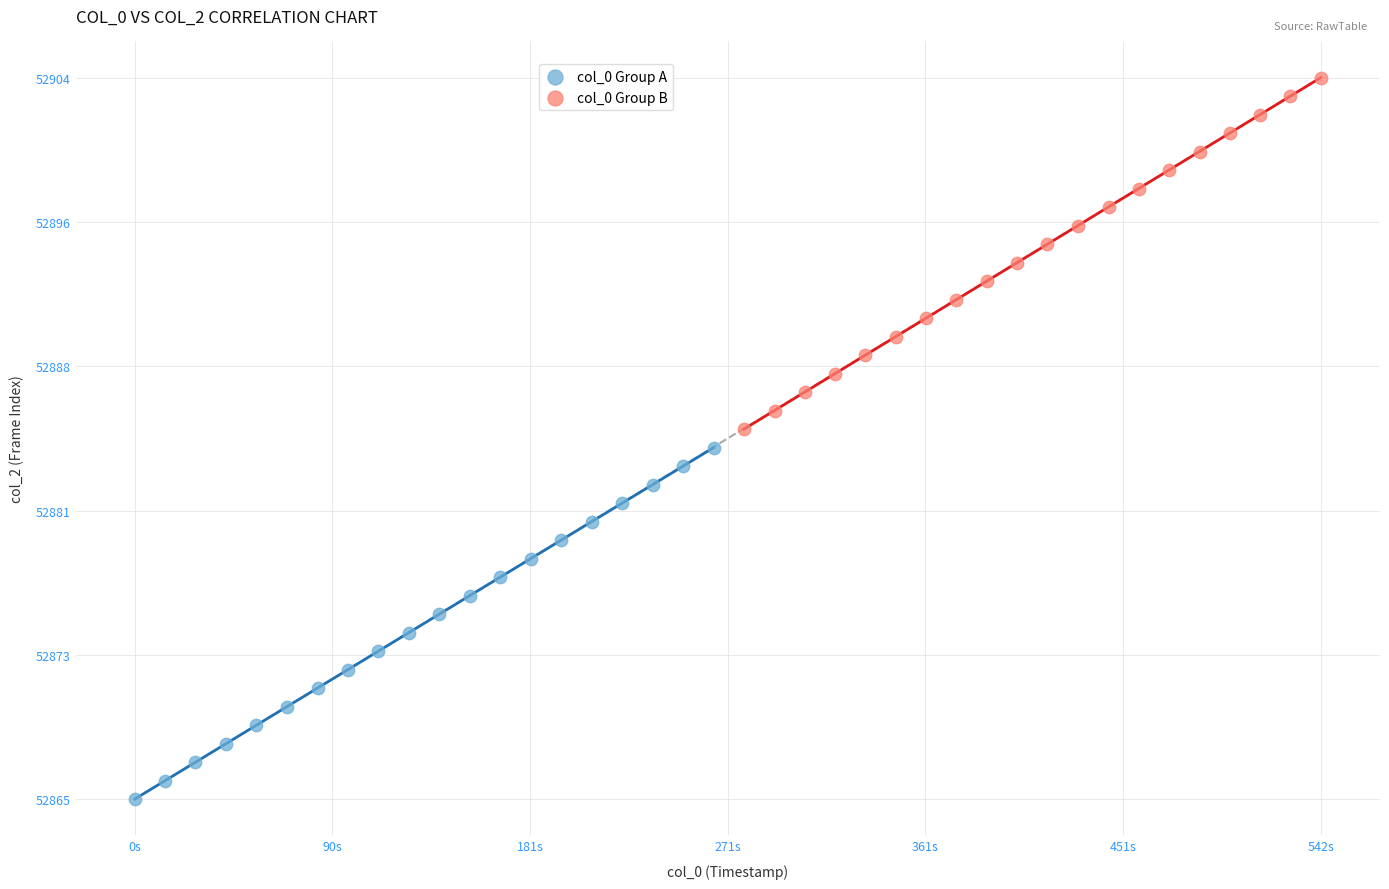

Which series contains the lowest Y value?

col_0 Group A